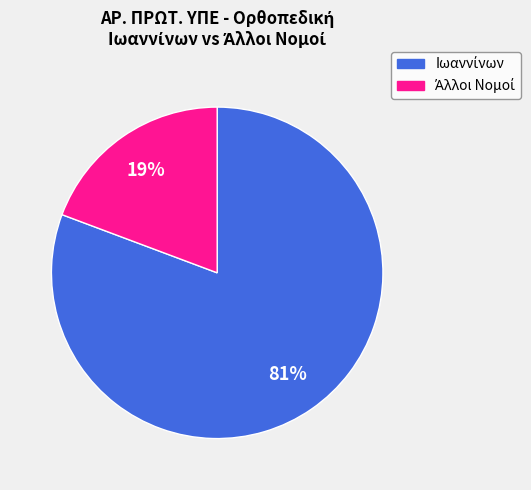

To the nearest percent, what is the average slice percentage?

50%